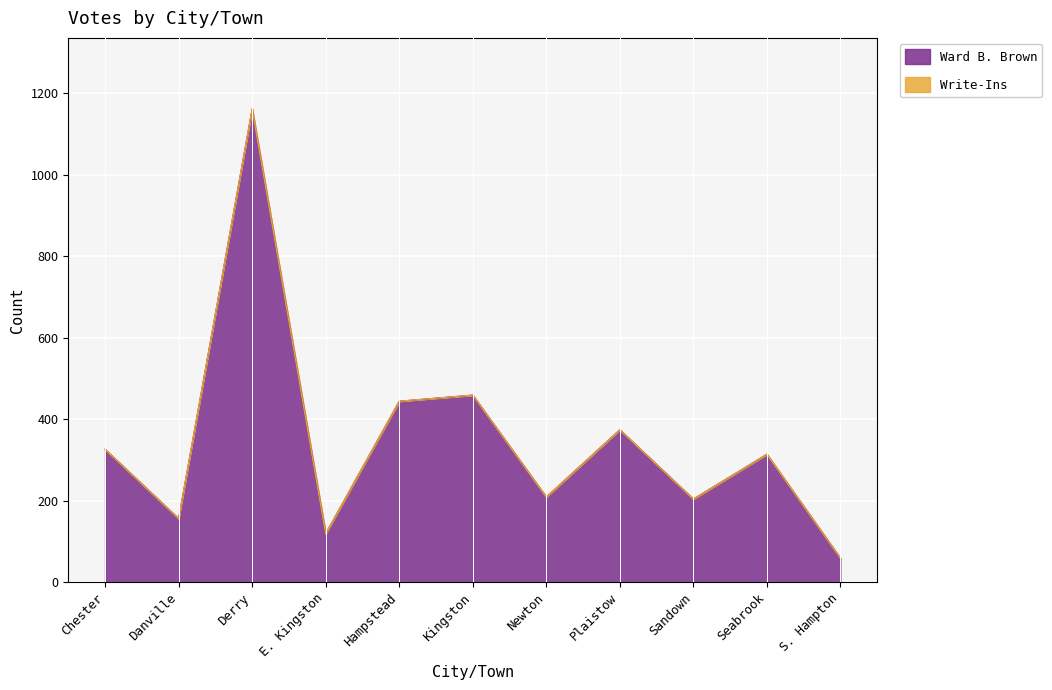

Reading left to right, extract all data points from this chart.

Chester=326	Danville=156	Derry=1161	E. Kingston=119	Hampstead=444	Kingston=459	Newton=209	Plaistow=374	Sandown=204	Seabrook=314	S. Hampton=59